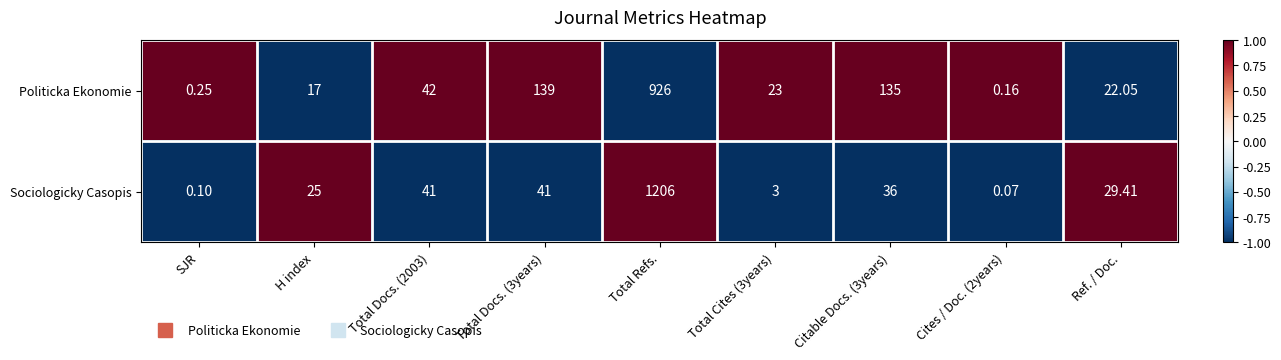

At which label does Politicka Ekonomie reach its peak?

Total Refs.